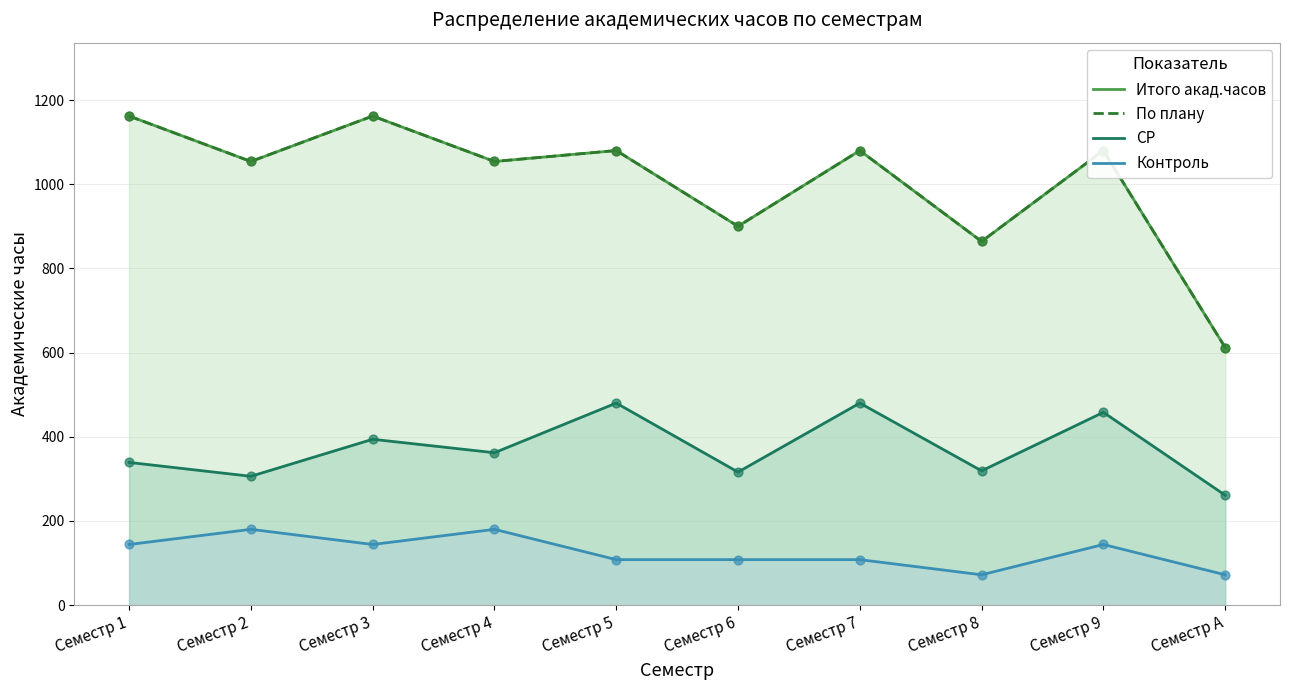

Which series reaches the maximum Y coordinate?

Итого акад.часов